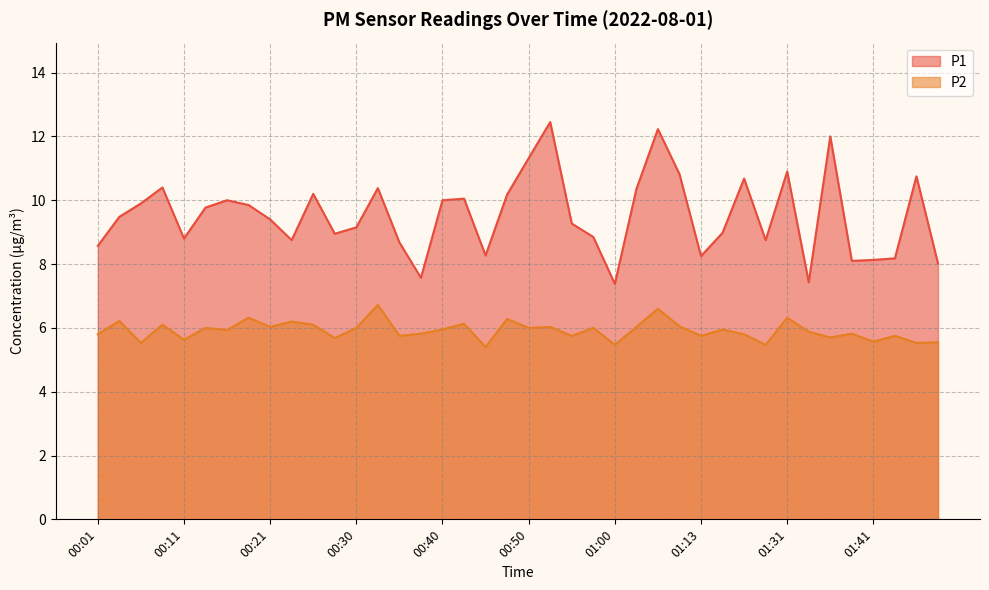

What position from the right is 01:39?

5